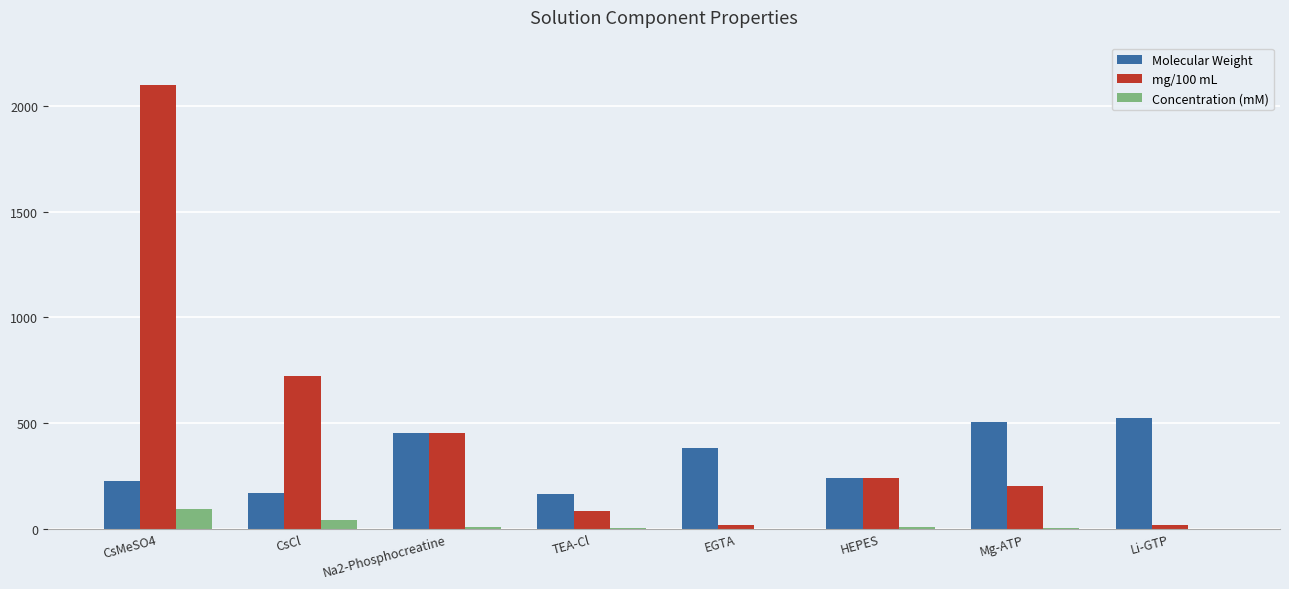

At which label is mg/100 mL closest to 1056?

CsCl